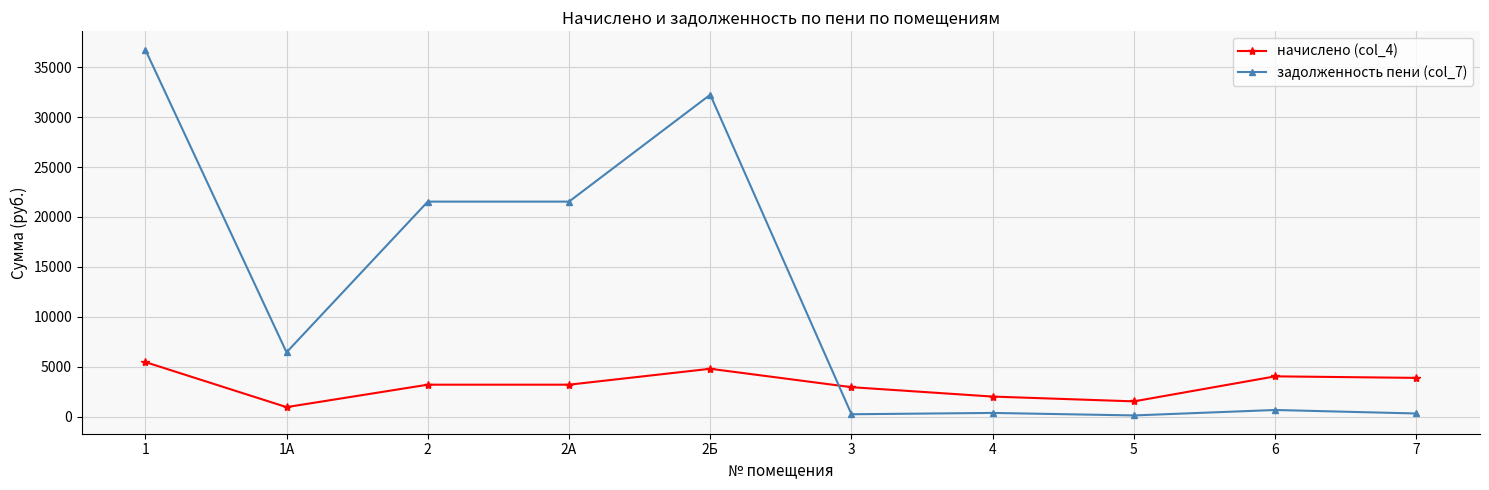

Which label corresponds to the largest value in the chart?

1